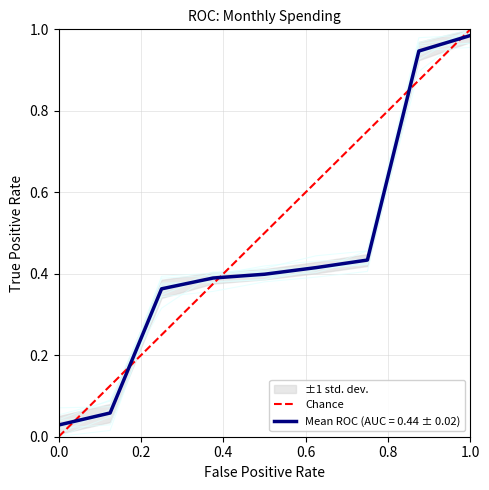

Does the chart have visible grid lines?

Yes